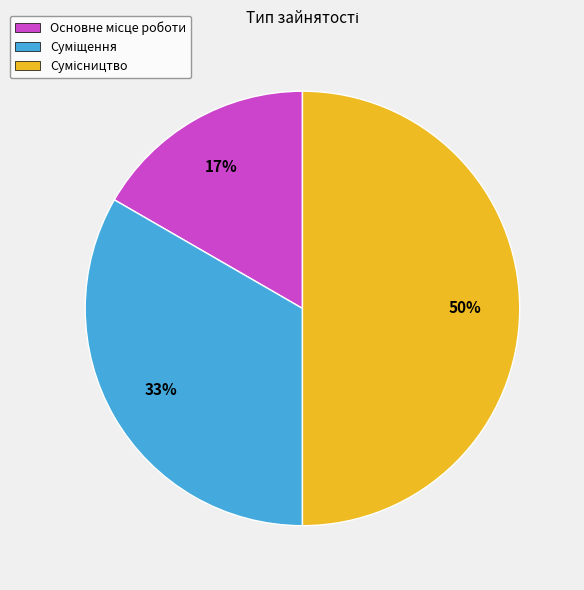

To the nearest percent, what is the difference between the largest and smallest slice percentages?

33%